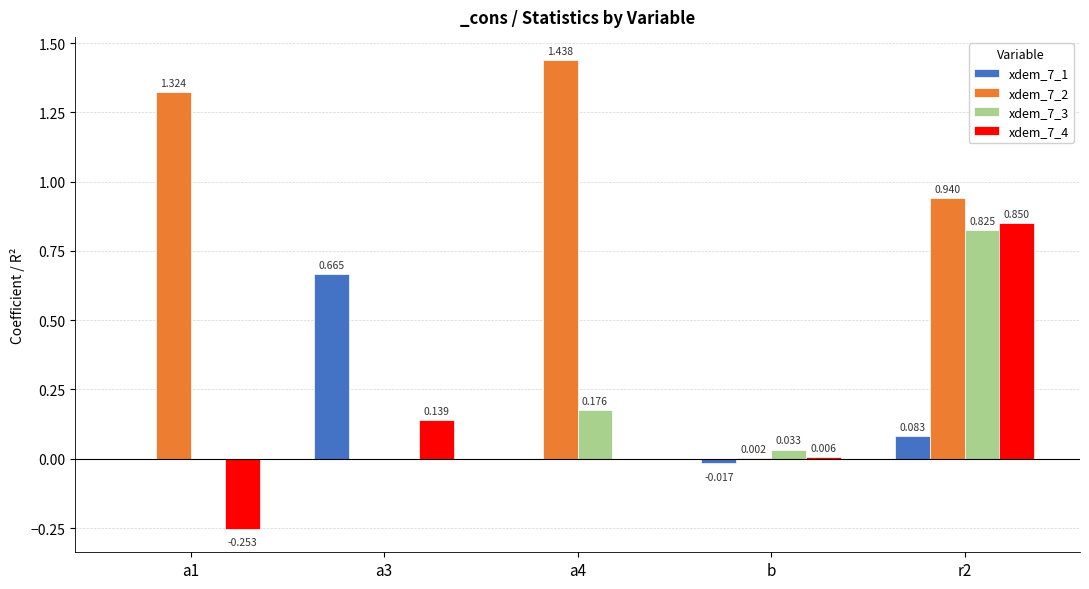

How many groups of bars are there?

5